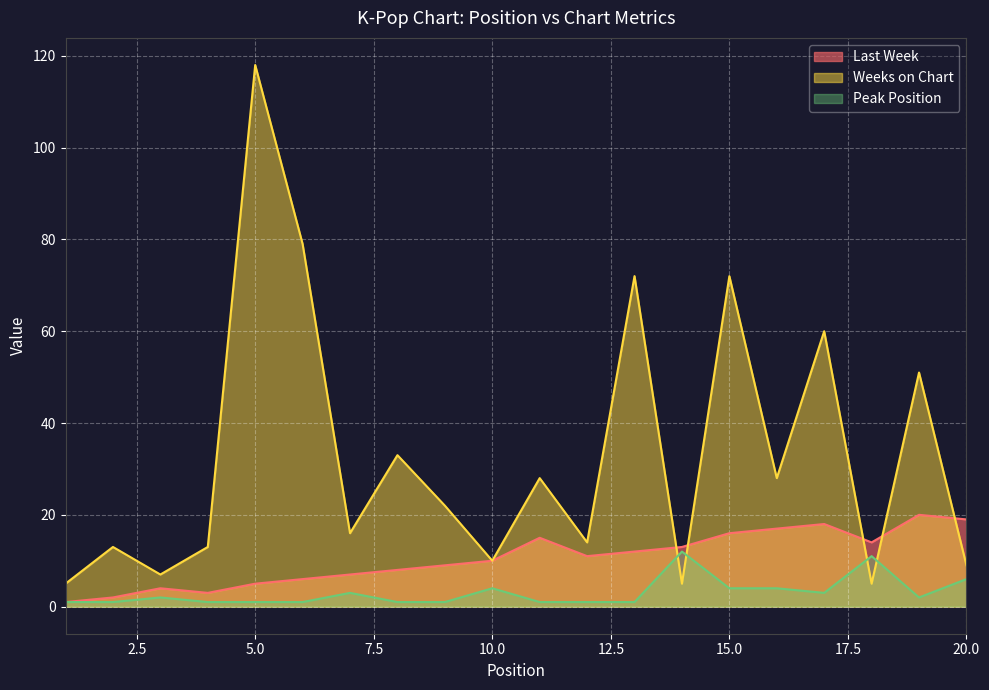

At how many categories does at least one series exceed 26?

9